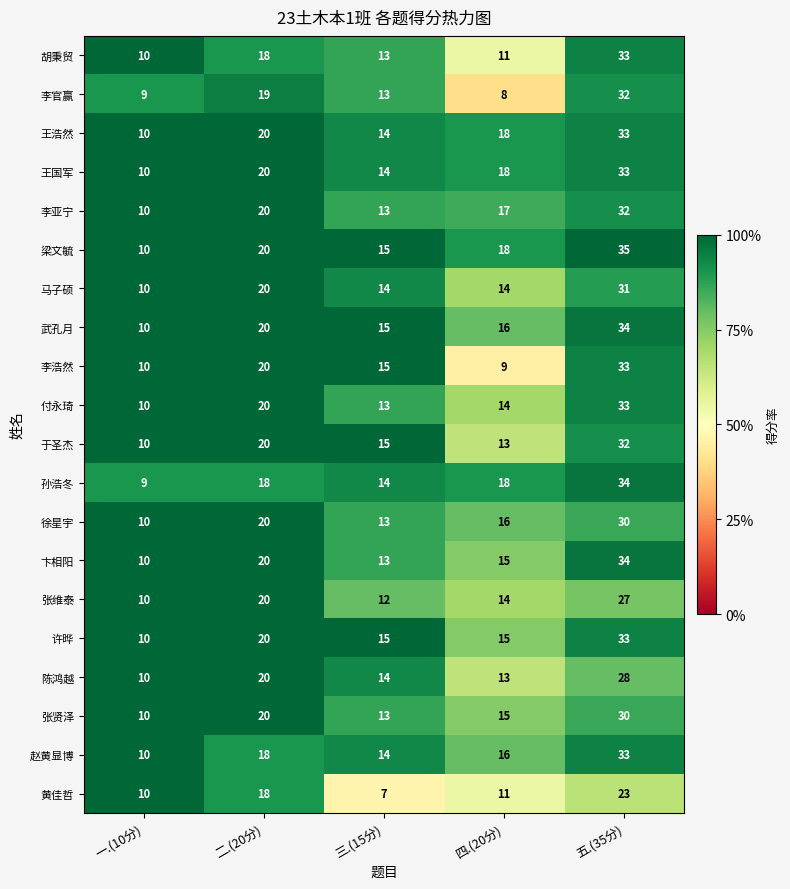

Which has a higher value, 三.(15分) or 二.(20分)?

二.(20分)